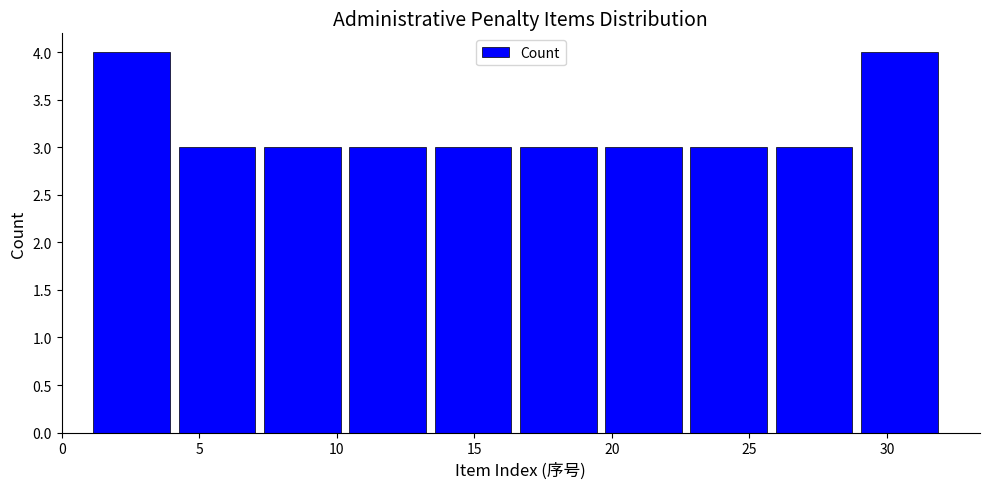

Reading left to right, transcribe this chart: for each bar, give the range it covers on the x-axis and its height. Neither the bar edges nor the heights are printed on the chart, so give them approximately, as read against the axes.

1.0 to 4.1: 4
4.1 to 7.2: 3
7.2 to 10.3: 3
10.3 to 13.4: 3
13.4 to 16.5: 3
16.5 to 19.6: 3
19.6 to 22.7: 3
22.7 to 25.8: 3
25.8 to 28.9: 3
28.9 to 32.0: 4